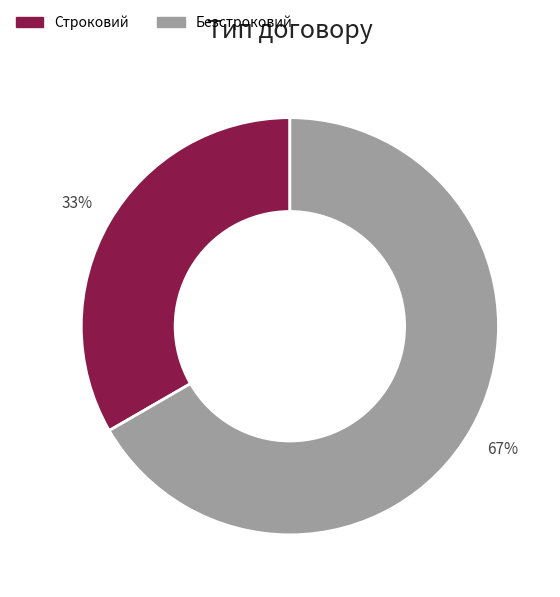

The Безстроковий slice represents 67% of the pie. True or false?

True